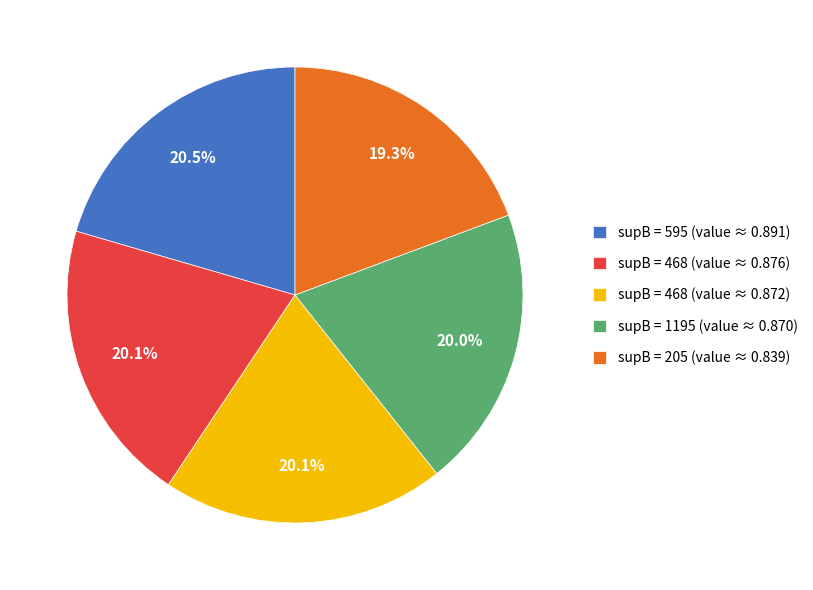

Does supB = 595 (value ≈ 0.891) account for over 50% of the chart?

No